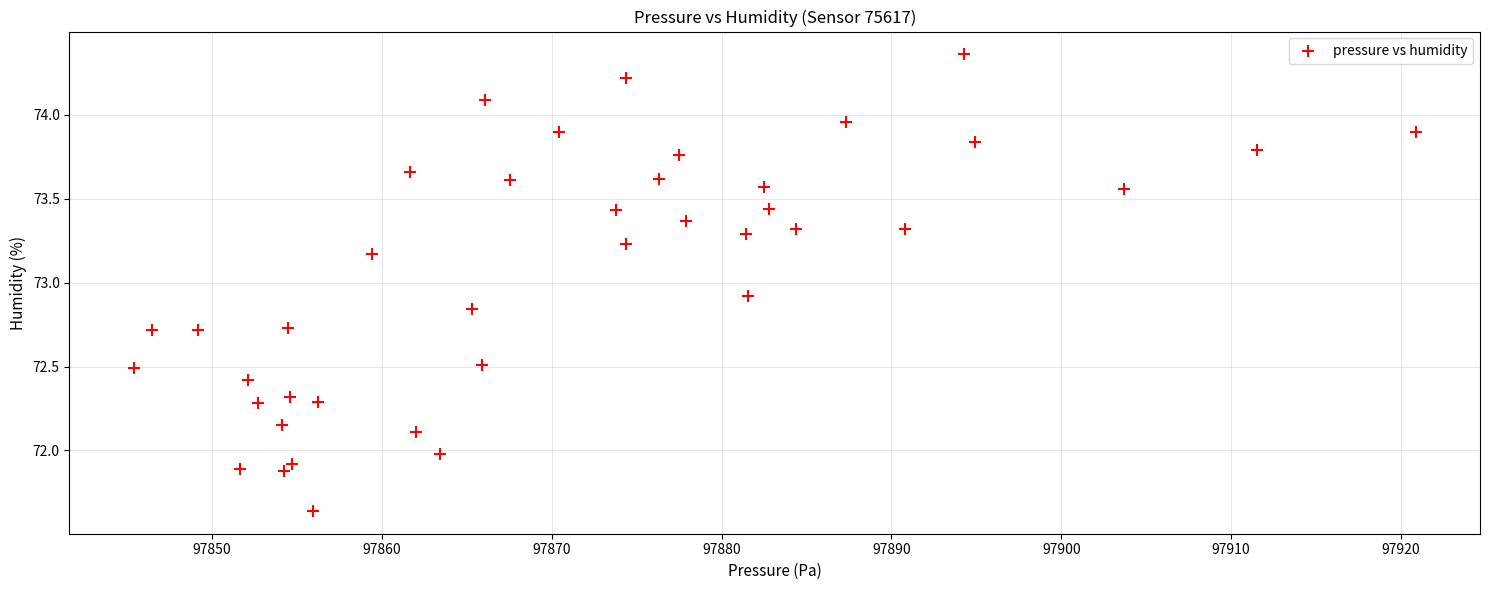

What Y value in the scatter plot is closest to 73?

72.9